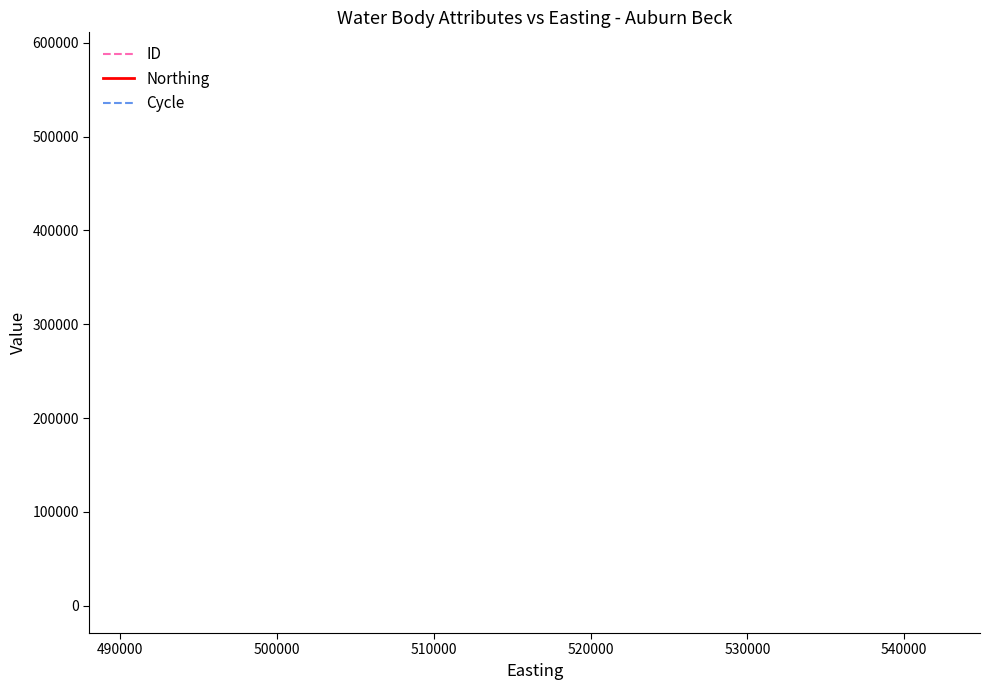

Is it true that ID equals 776124 at 480000?

False